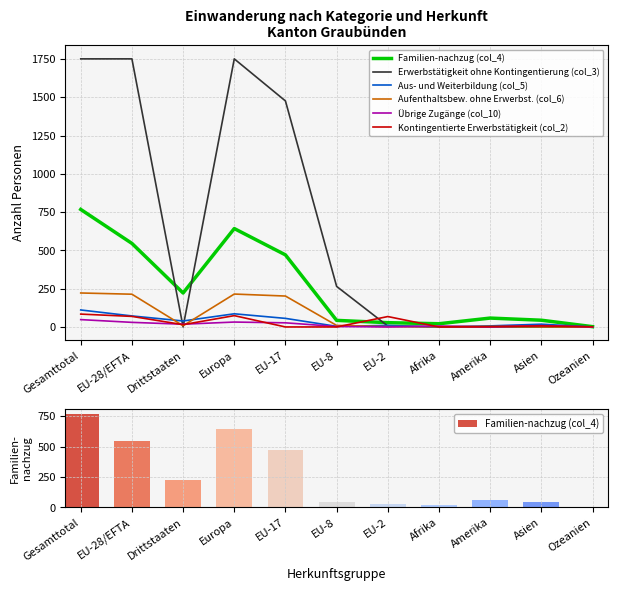

What is the difference between the maximum and minimum values in the Aufenthaltsbew. ohne Erwerbst. (col_6) series?

222